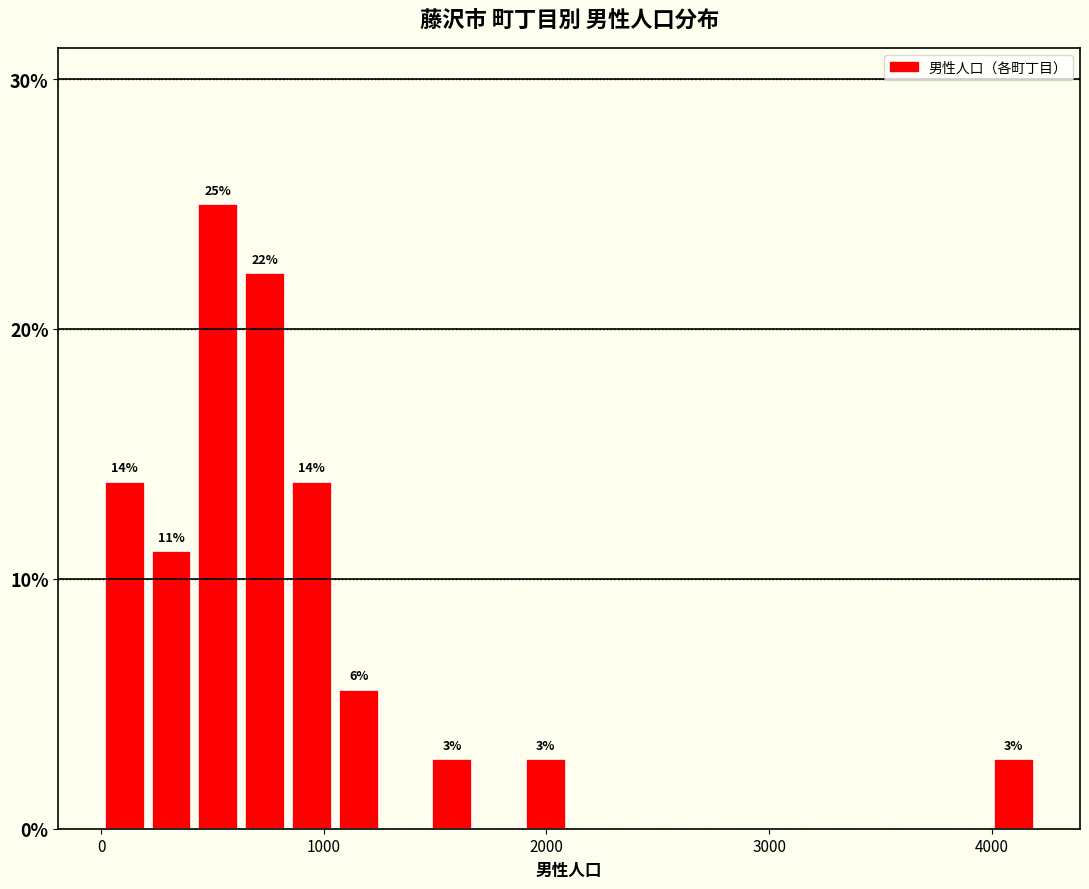

Around what value on the x-axis is the tallest bar? Give the approximate position of its centre, as read against the axis.

500